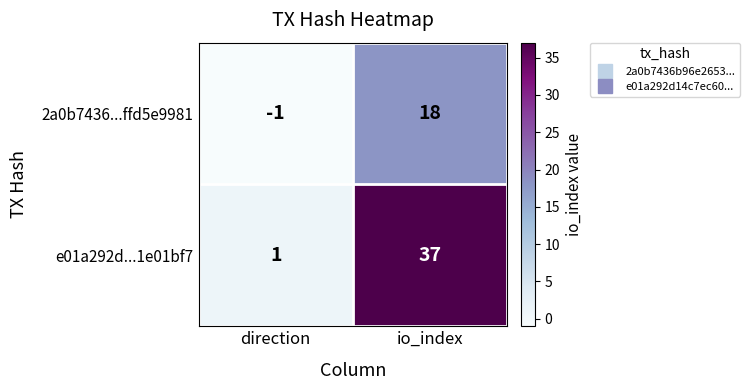

How many categories are shown in the chart?

2